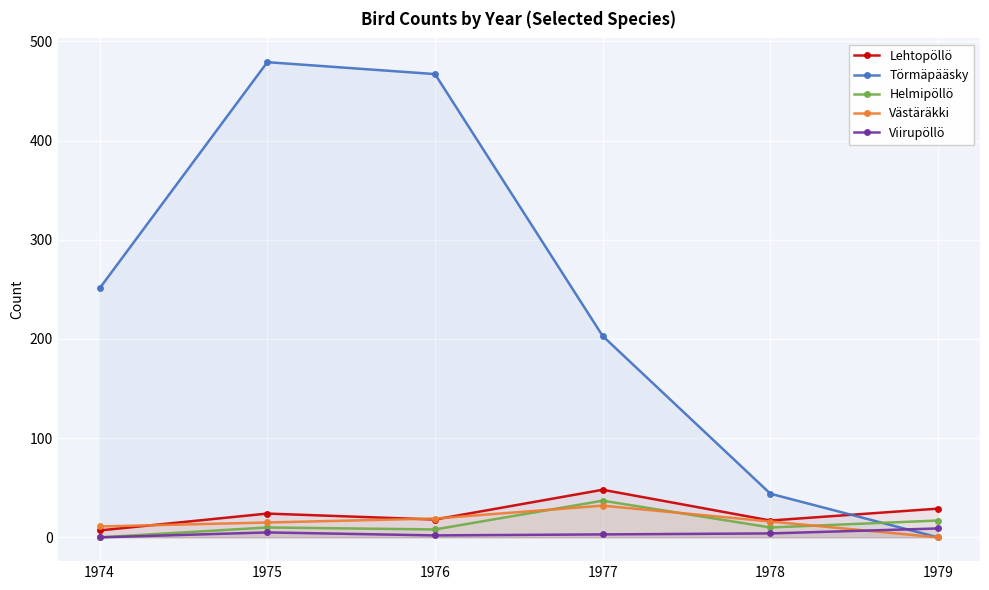

What is the sum of all Helmipöllö values?

82